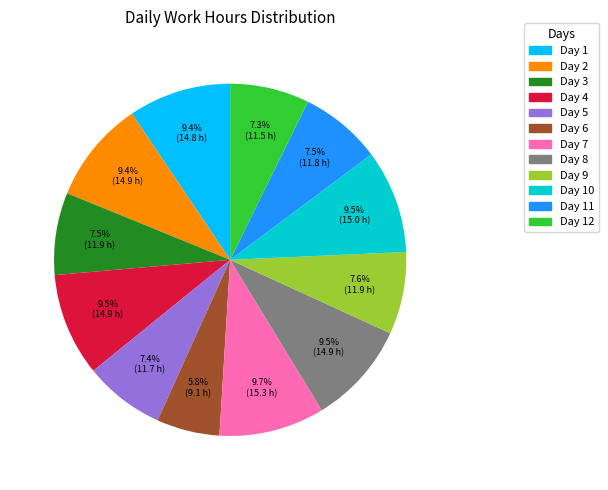

Is there any slice that represents more than half of the pie?

No